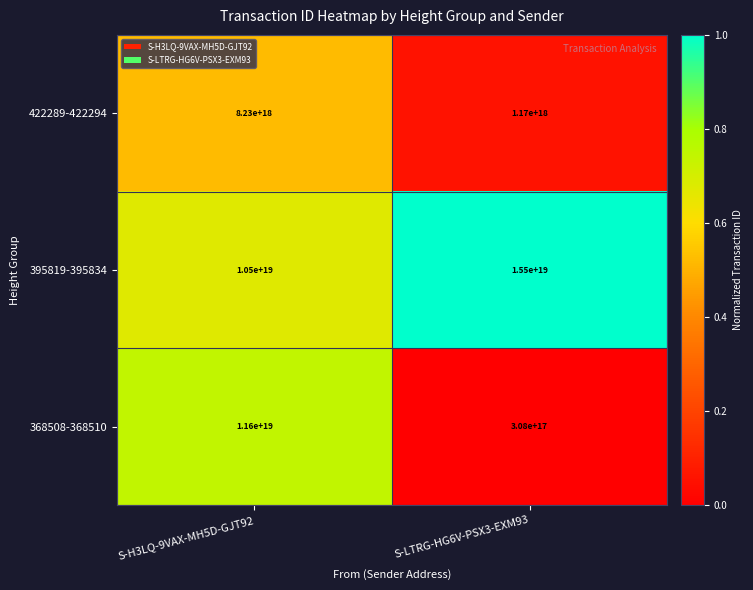

Rank the series by their average value, from highest to lowest.

395819-395834, 368508-368510, 422289-422294